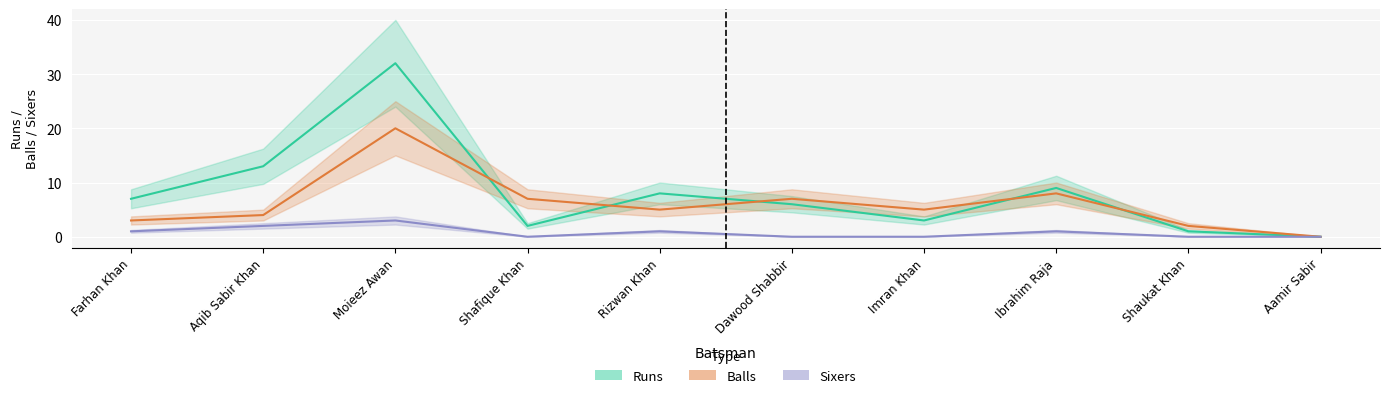

At which category does the chart reach its peak across all series?

Moieez Awan